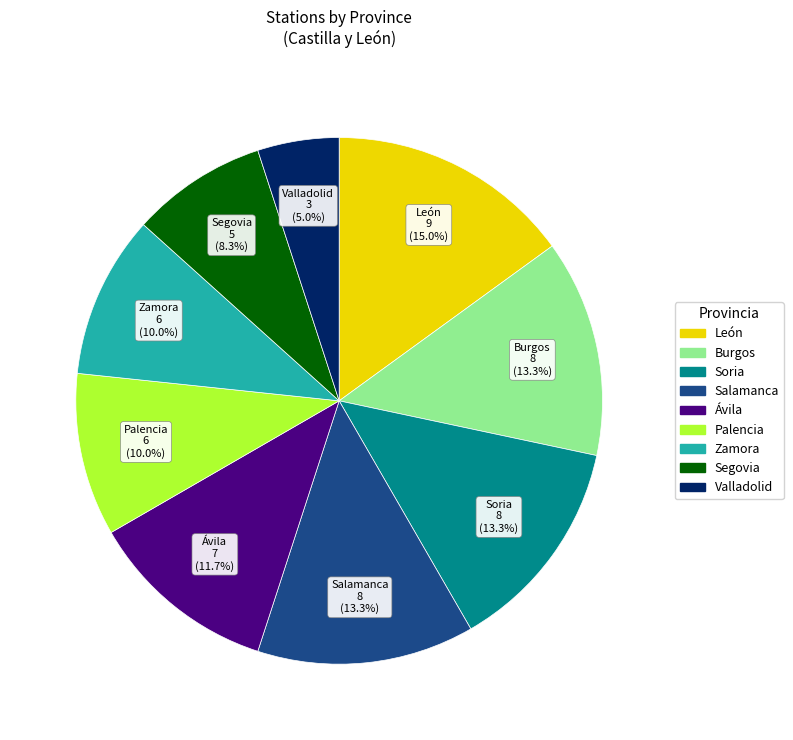

Is there any slice that represents more than half of the pie?

No